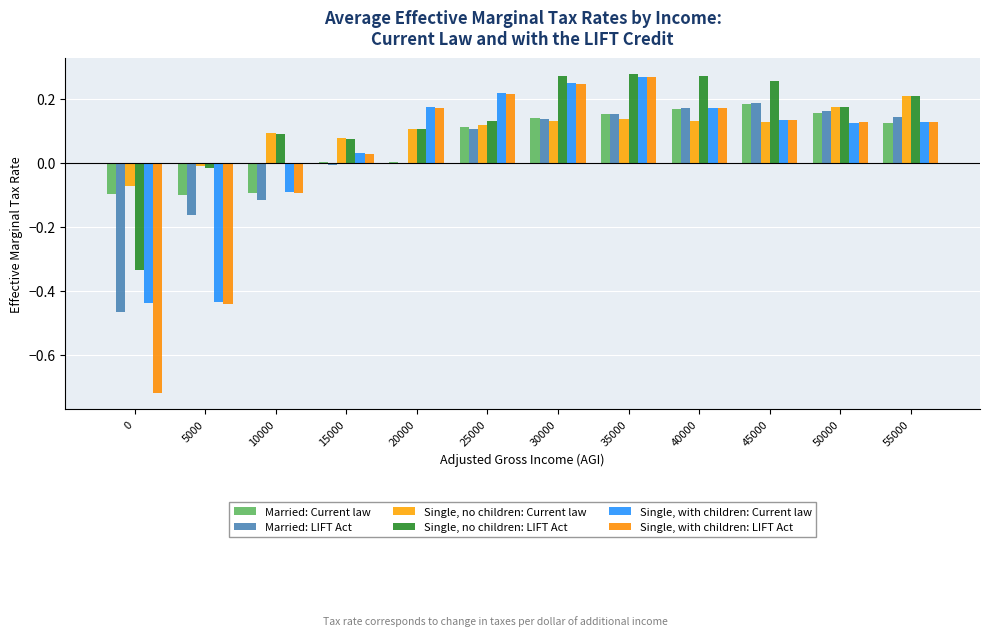

Is the value of Single, with children: LIFT Act at 20000 greater than the value of Single, no children: Current law at 45000?

Yes